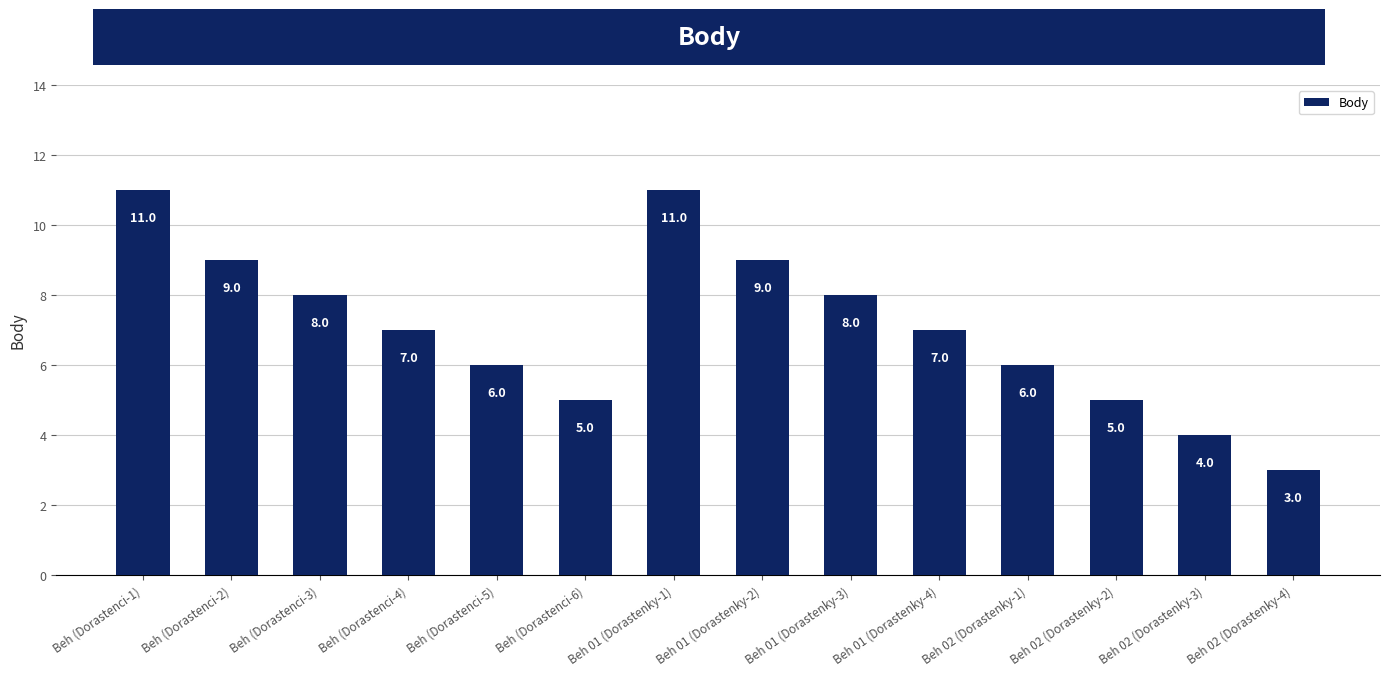

How many values are between 5 and 9?

10